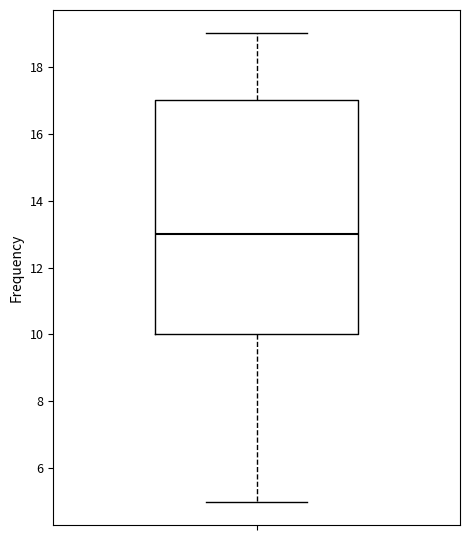

Where is the upper edge of the box on the y-axis? The values are not printed on the chart, so give them approximately, as read against the axis.

17